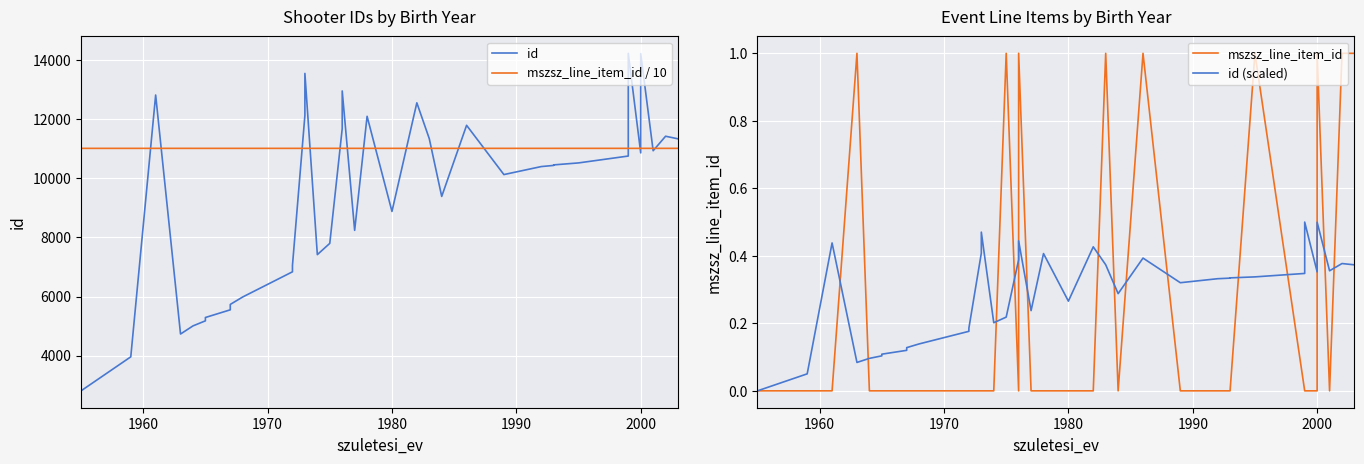

True or false: mszsz_line_item_id / 10 and mszsz_line_item_id intersect in this chart.

False